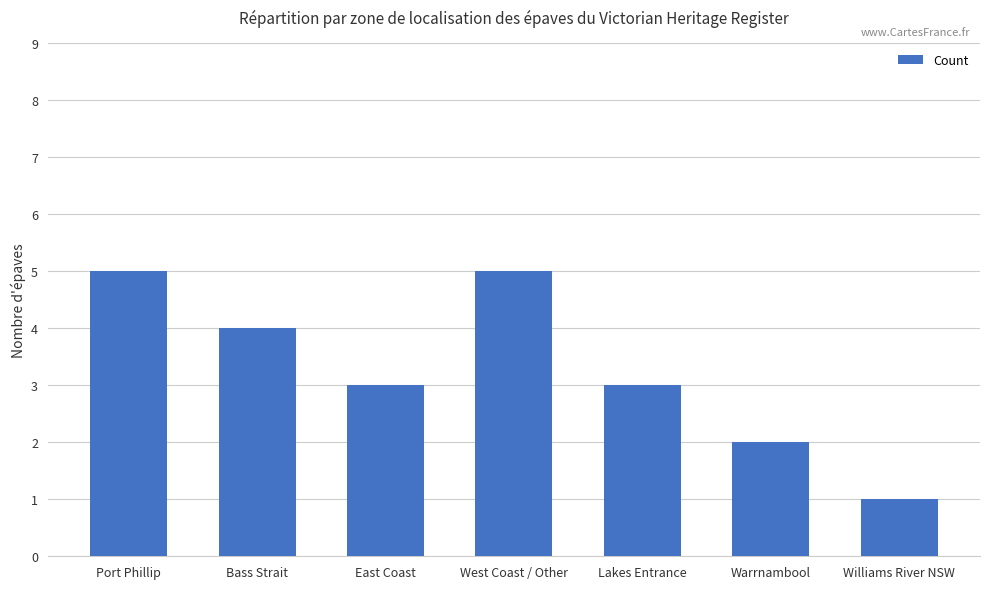

Which label corresponds to the smallest value in the chart?

Williams River NSW